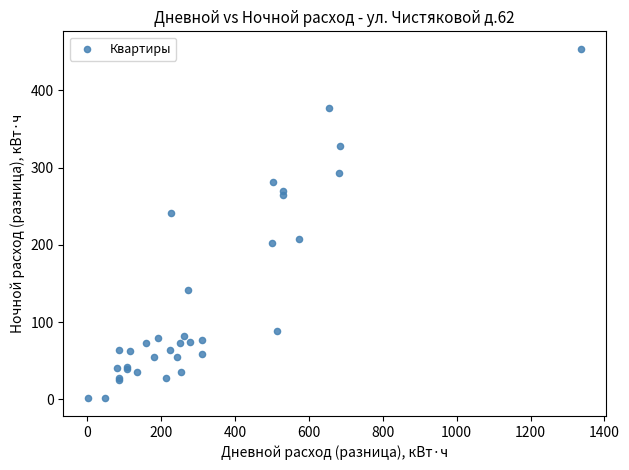

What Y value in the scatter plot is closest to 227?

241